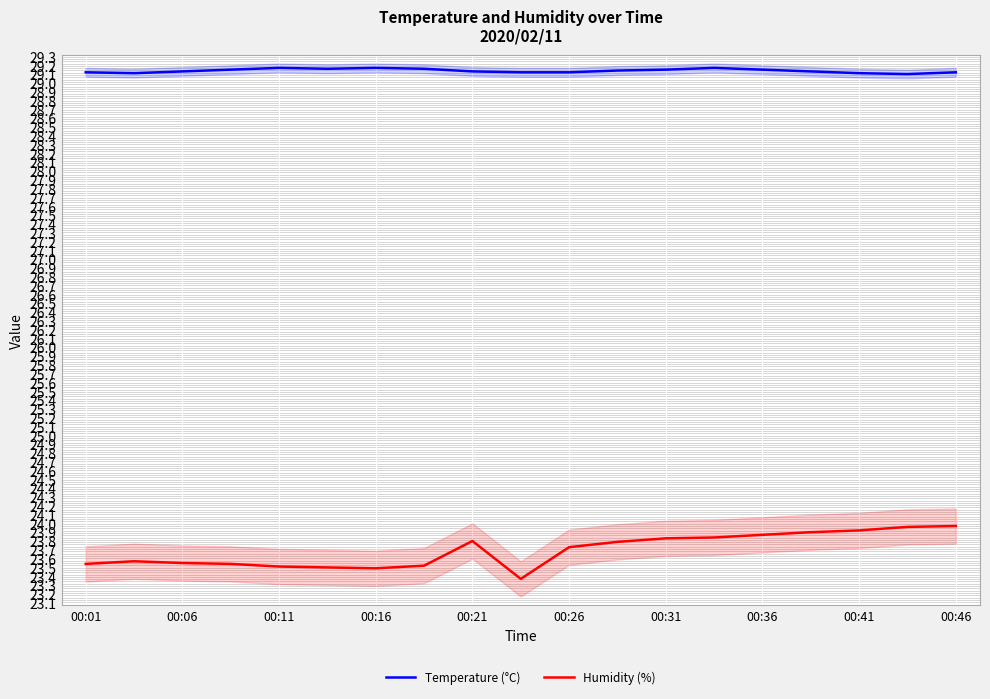

True or false: Humidity (%) and Temperature (°C) cross at least once.

False